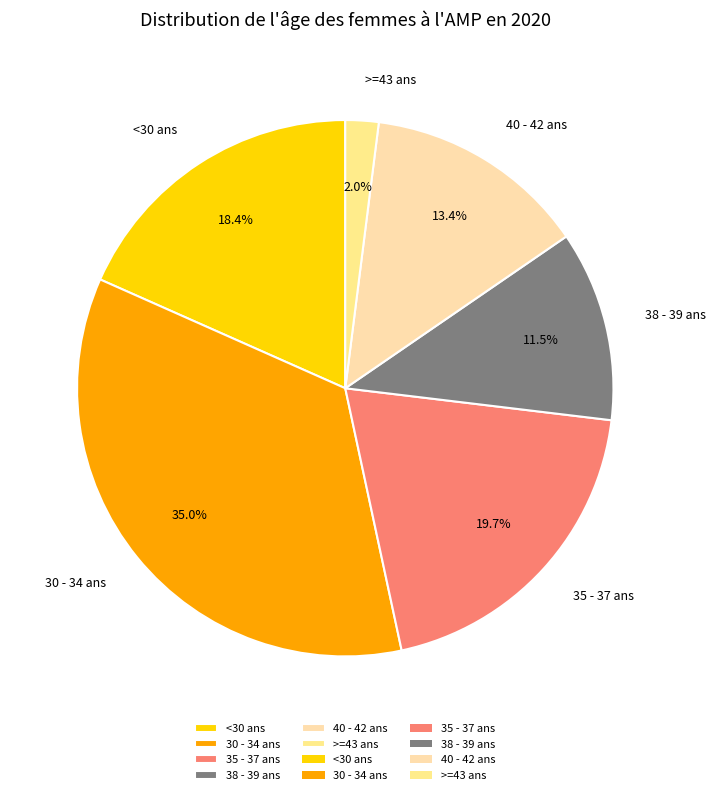

The 40 - 42 ans slice represents 1% of the pie. True or false?

False